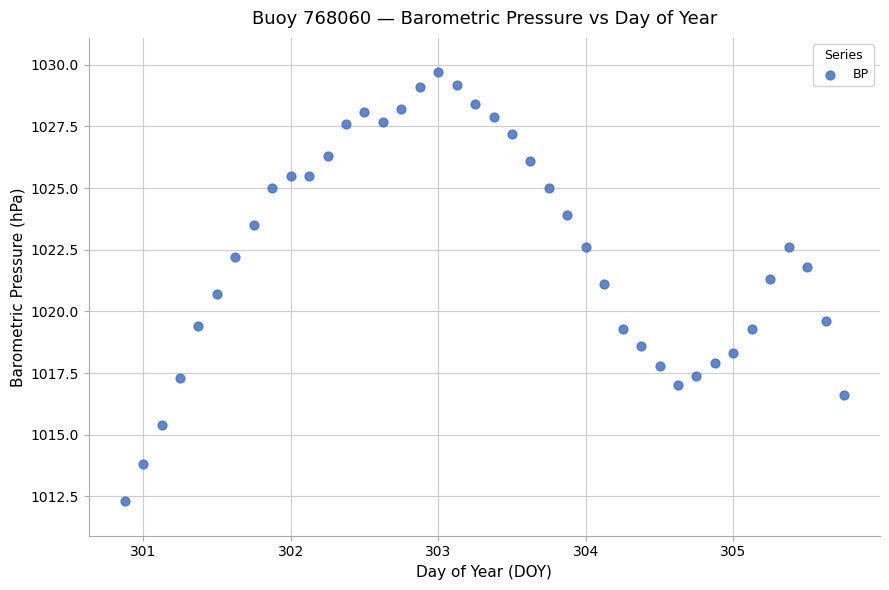

What is the range of Y values (max minus min)?

17.4